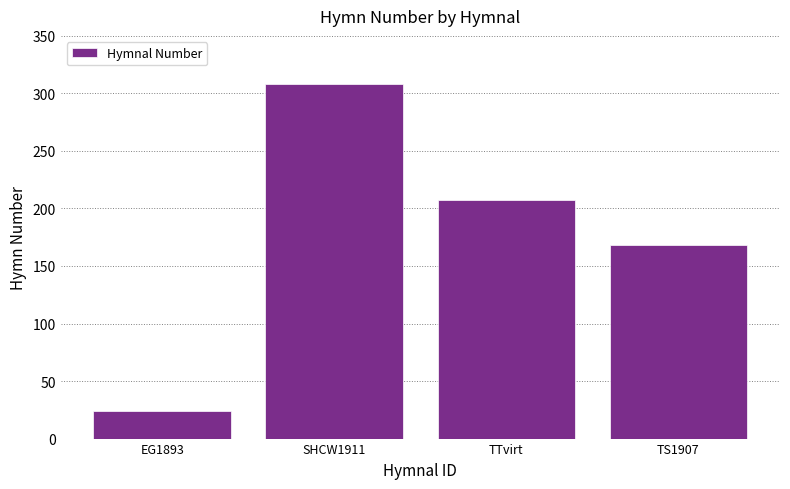

What position from the right is TS1907?

1